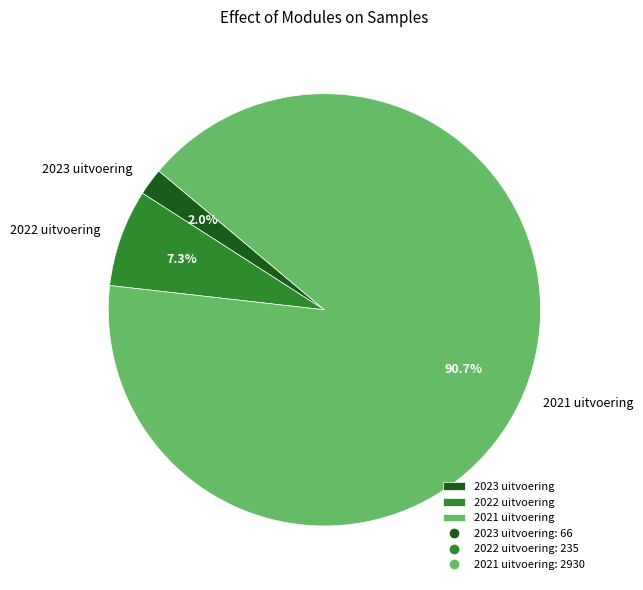

Is 2021 uitvoering the majority of the pie?

Yes